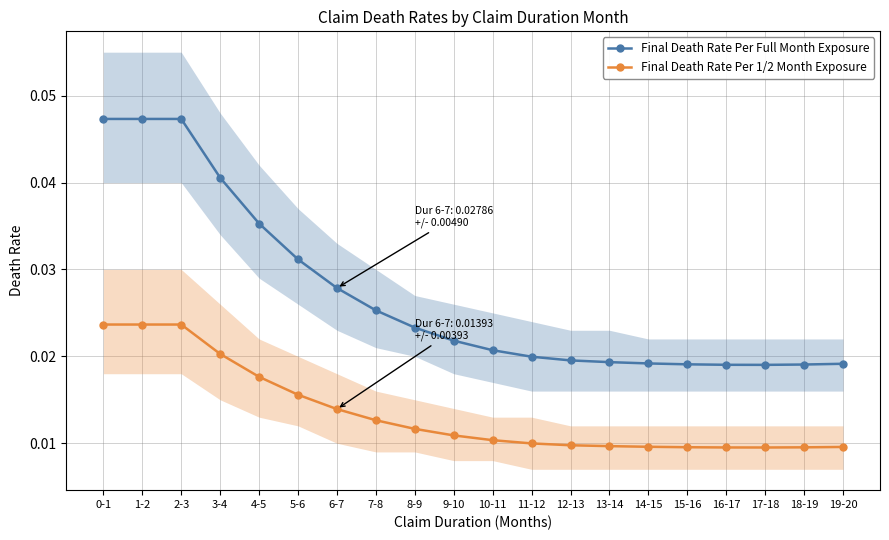

What are all the series names shown in the legend?

Final Death Rate Per Full Month Exposure, Final Death Rate Per 1/2 Month Exposure